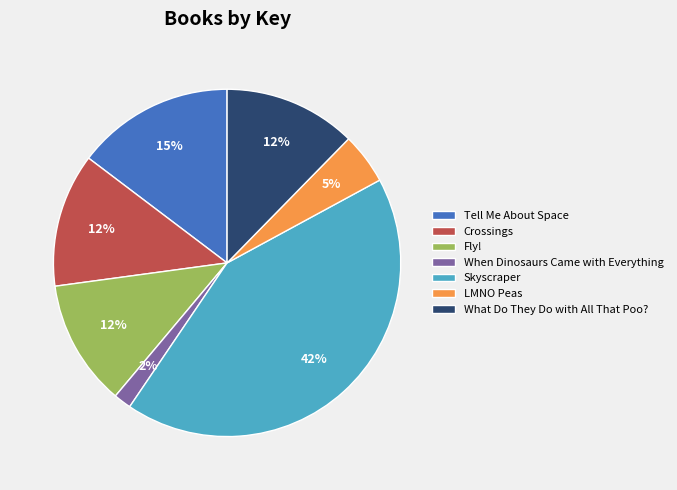

Which has a higher value, Fly! or When Dinosaurs Came with Everything?

Fly!